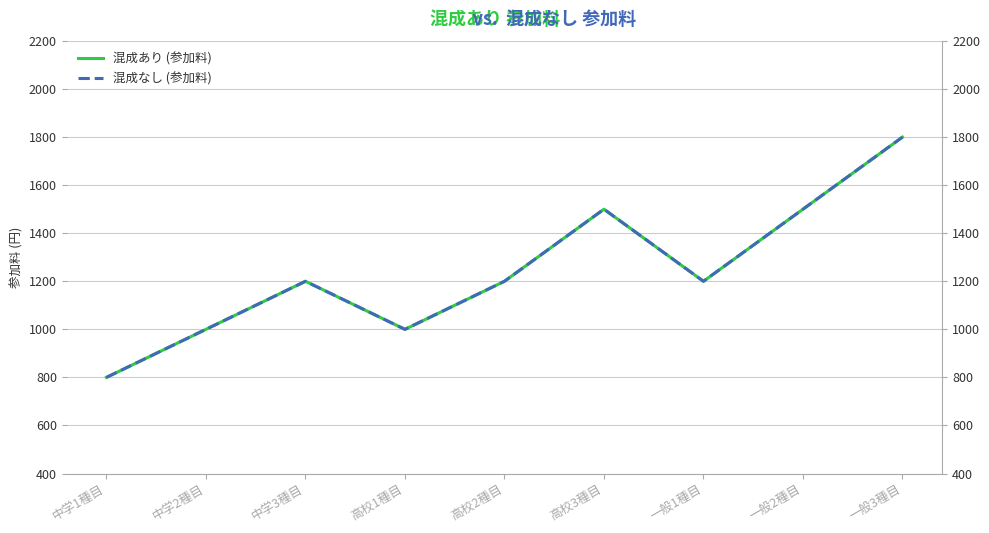

Reading left to right, what are all the values shown in this chart?

混成あり (参加料): 800	1000	1200	1000	1200	1500	1200	1500	1800
混成なし (参加料): 800	1000	1200	1000	1200	1500	1200	1500	1800